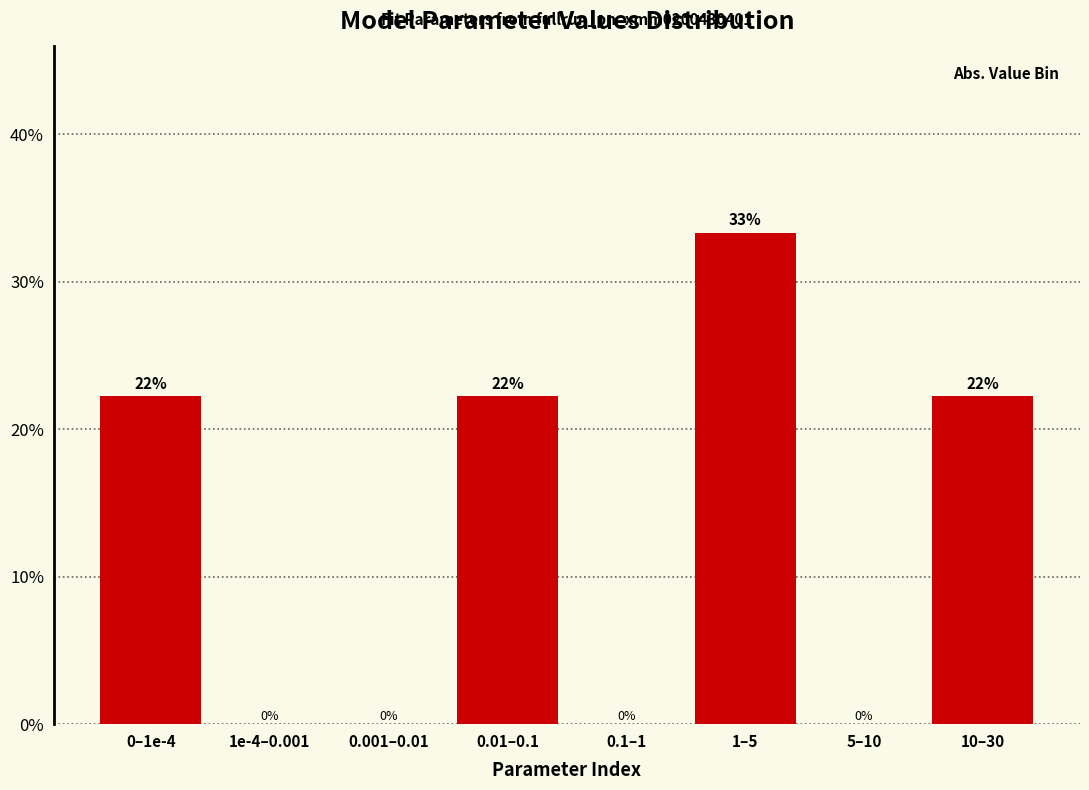

The chart shows a value of 12.4 at 0.01–0.1. True or false?

False